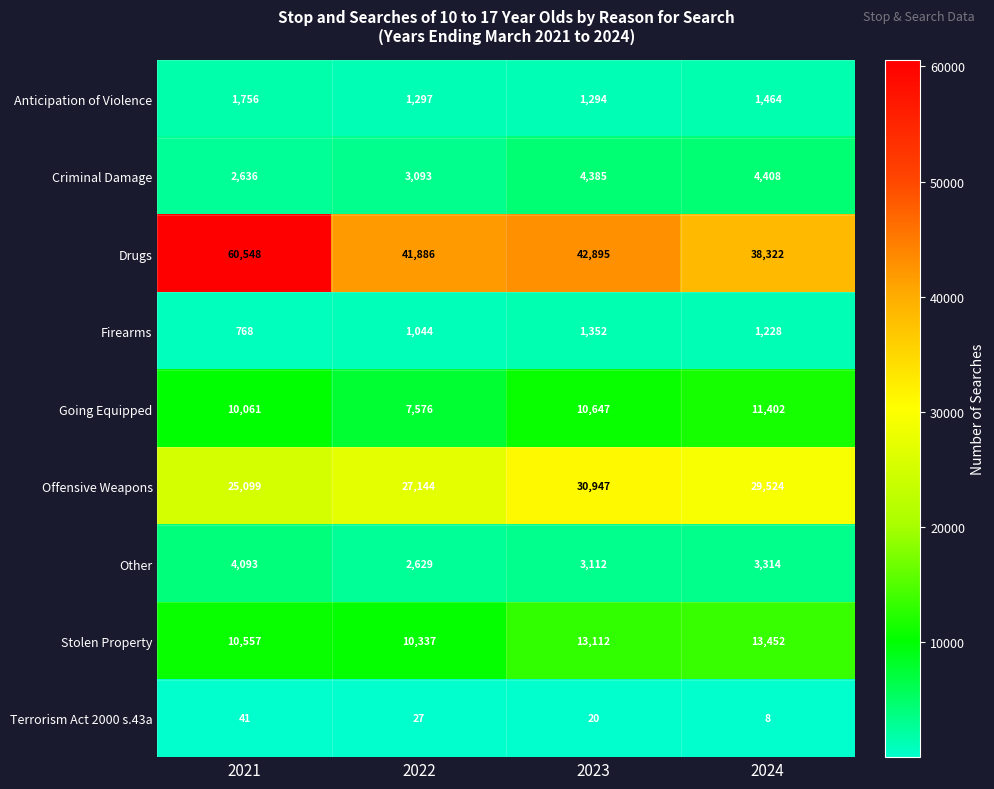

What is the difference between the second highest and minimum values in the Going Equipped series?

3071